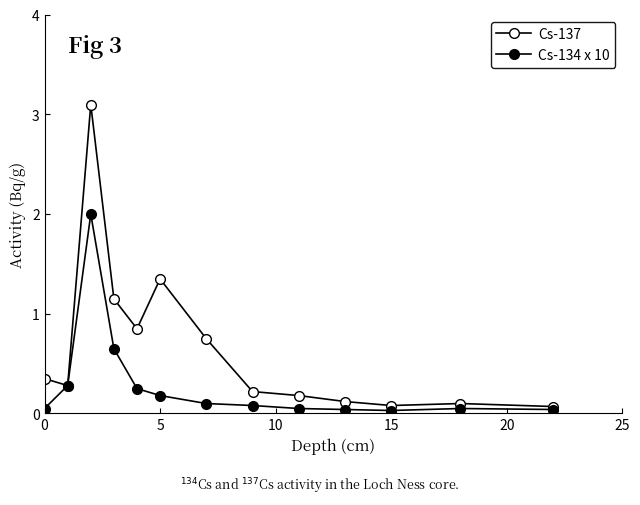

True or false: Cs-134 x 10 and Cs-137 cross at least once.

False